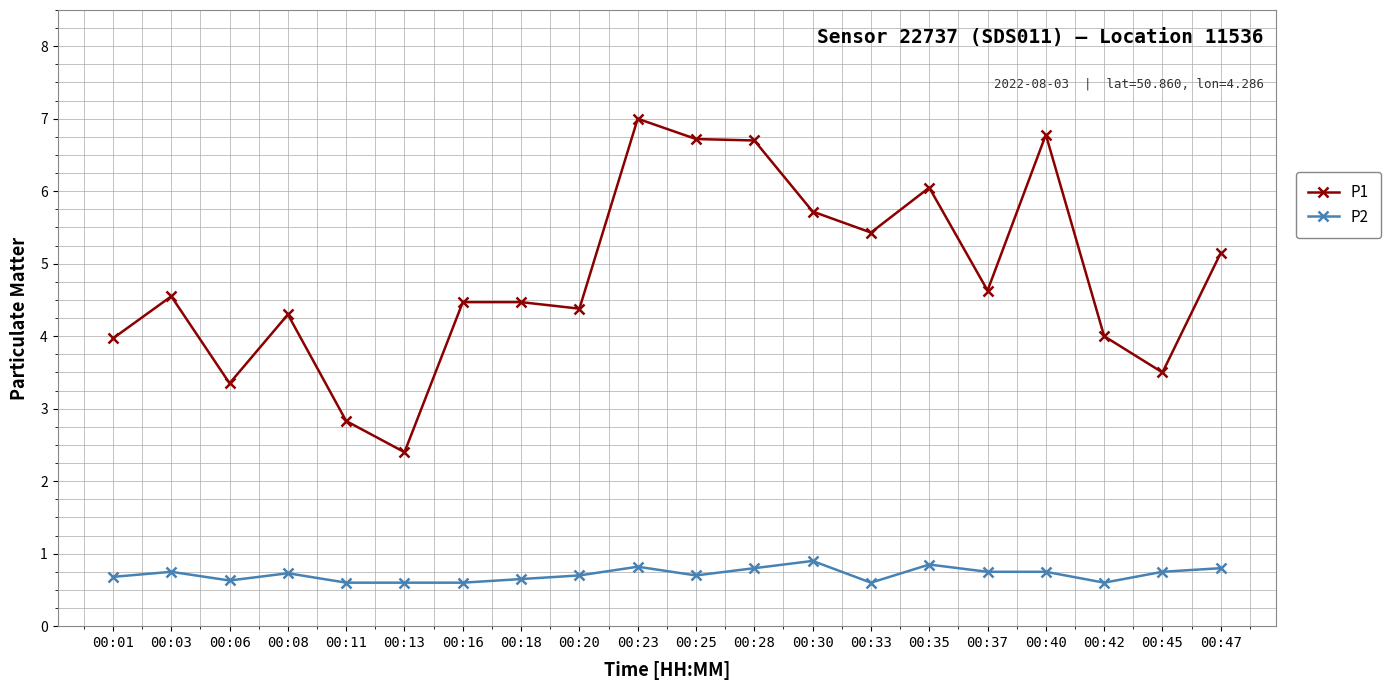

What is the sum of the P2 values at 00:06 and 00:40?

1.4